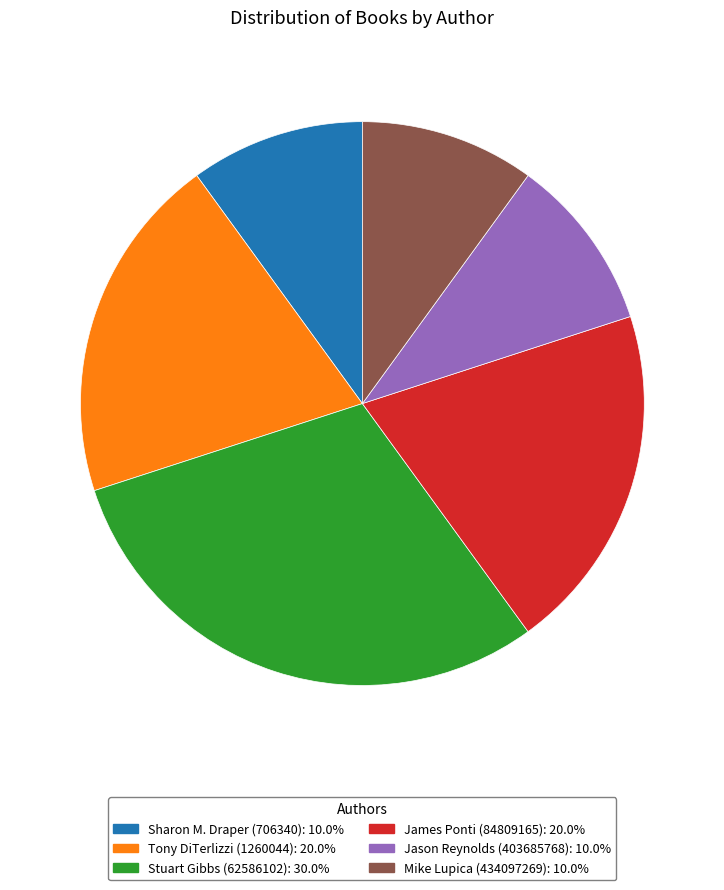

Count the number of slices in the pie.

6